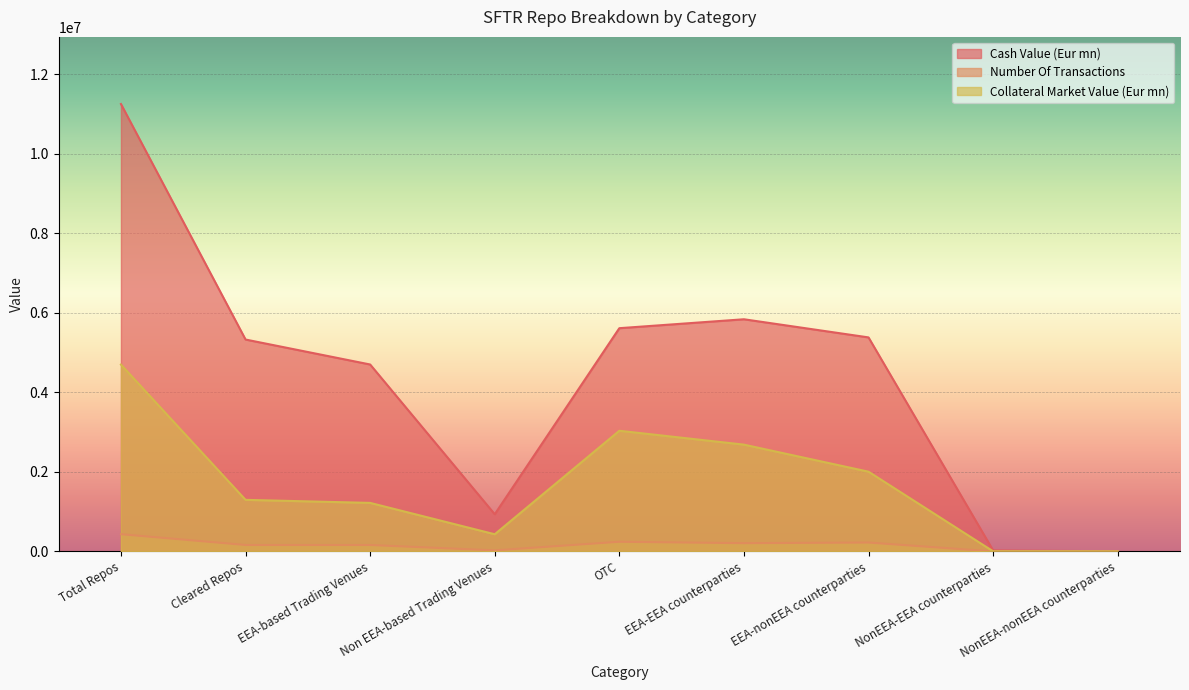

What is the difference between the maximum and minimum values in the Collateral Market Value (Eur mn) series?

4697999.0